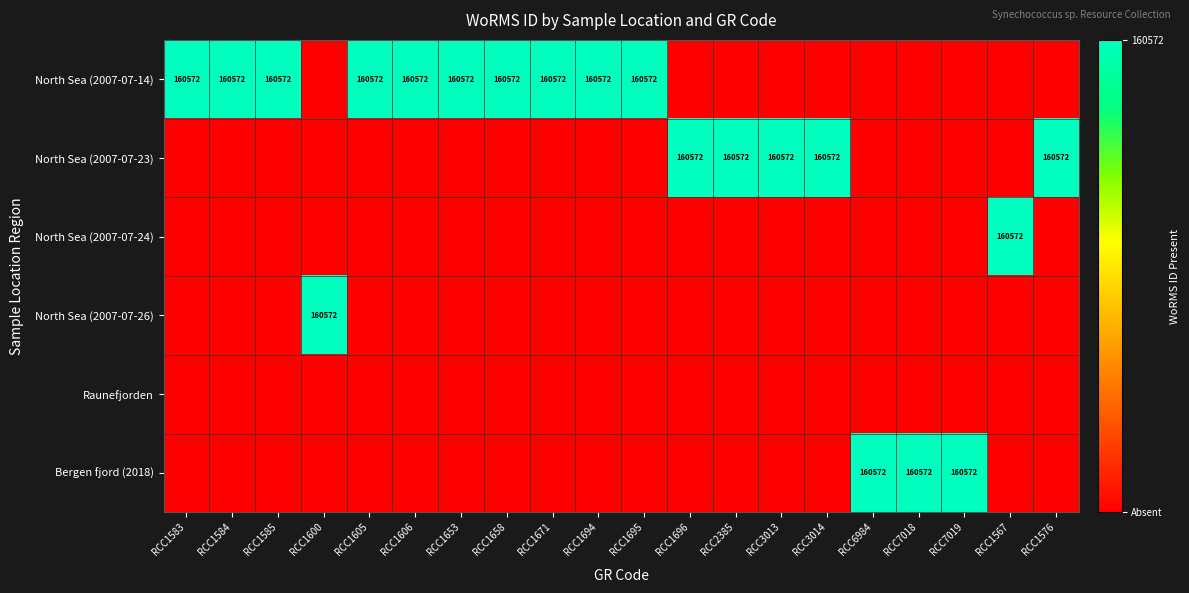

Which series has the largest range (max minus min)?

North Sea (2007-07-14)